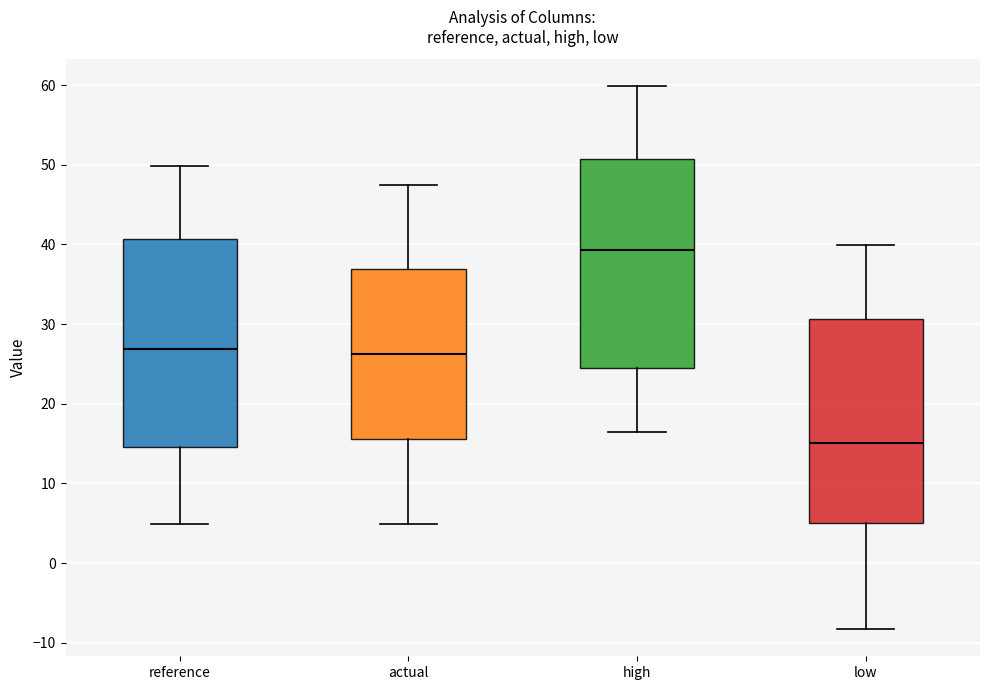

Which box has the highest median line?

high